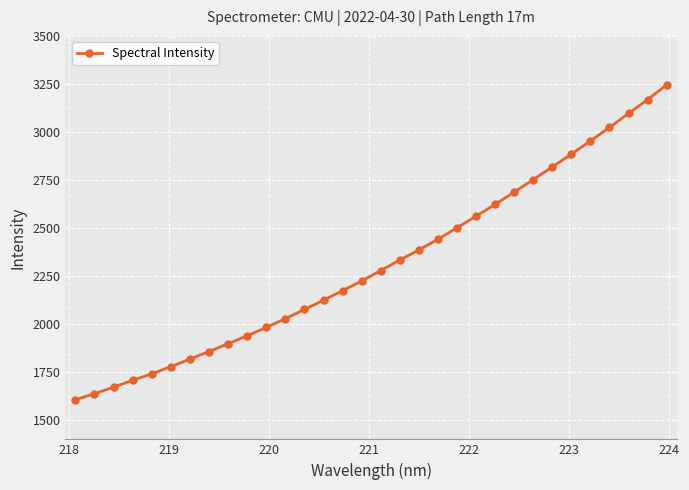

What is the sum of all values?

74020.7